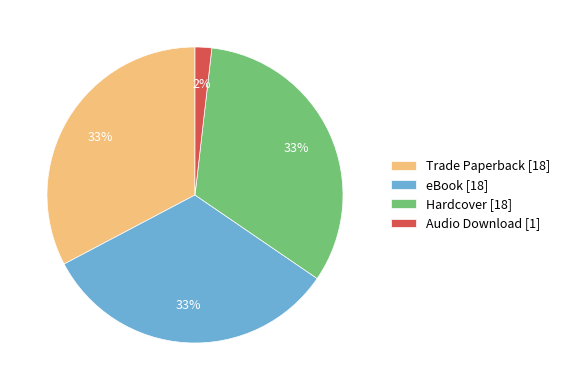

What percentage is the eBook slice, to the nearest percent?

33%